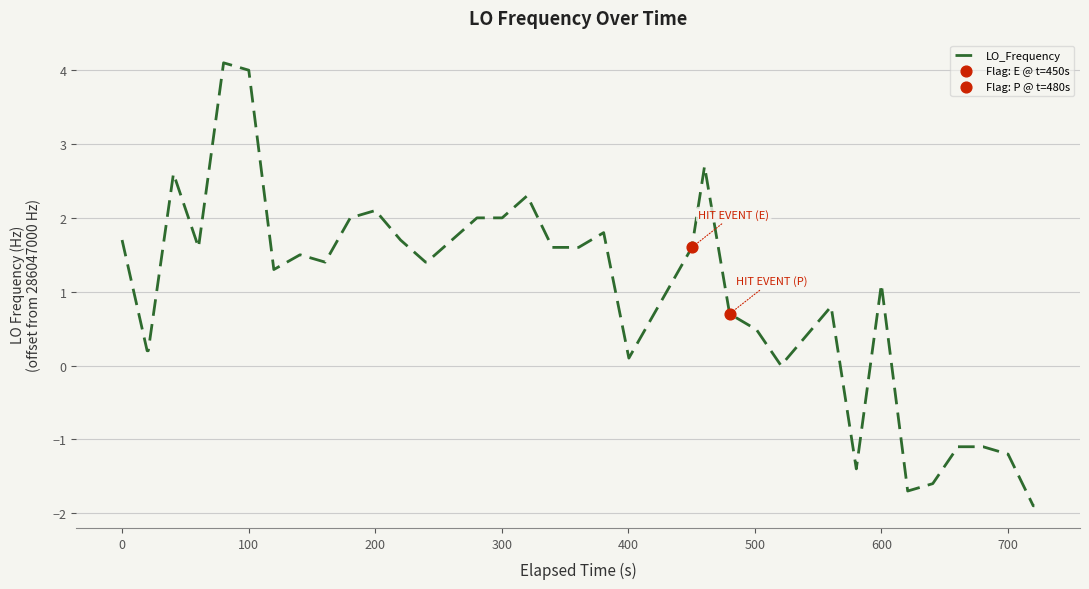

What is the greatest value displayed?

4.1